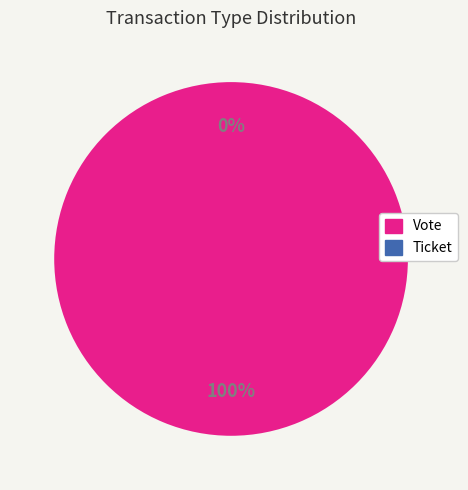

What is the largest slice in the pie chart?

Vote